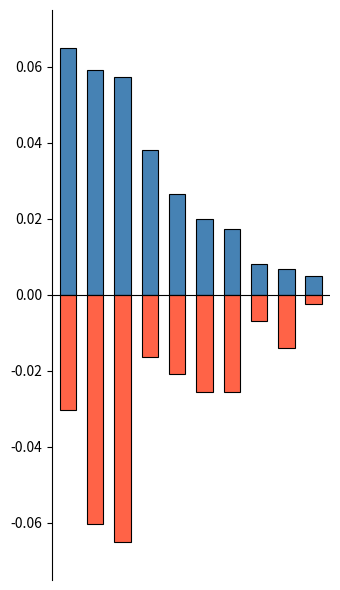

How many series are shown in this chart?

2